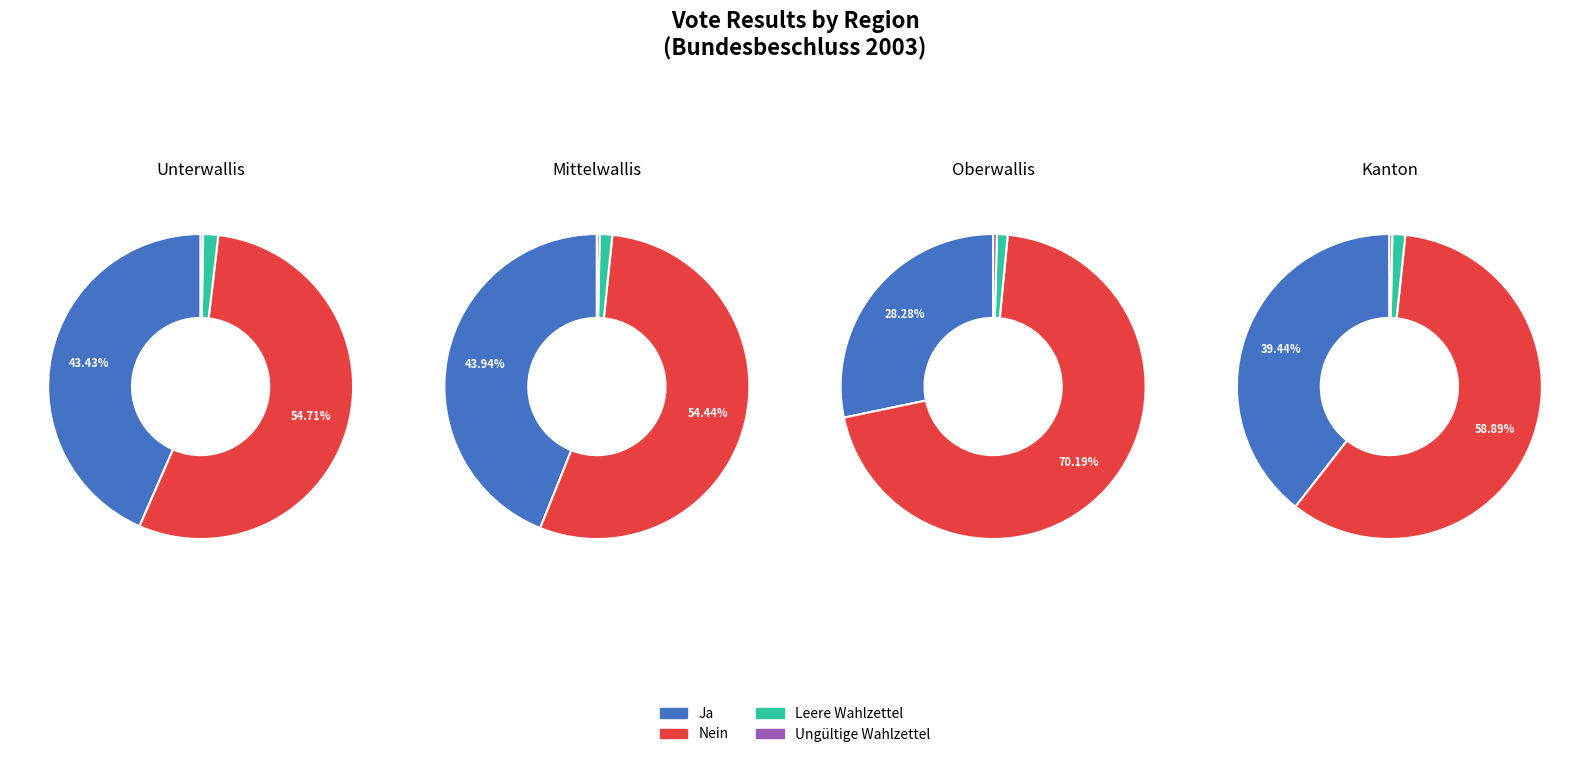

Does Mittelwallis represent more than half of the total?

No